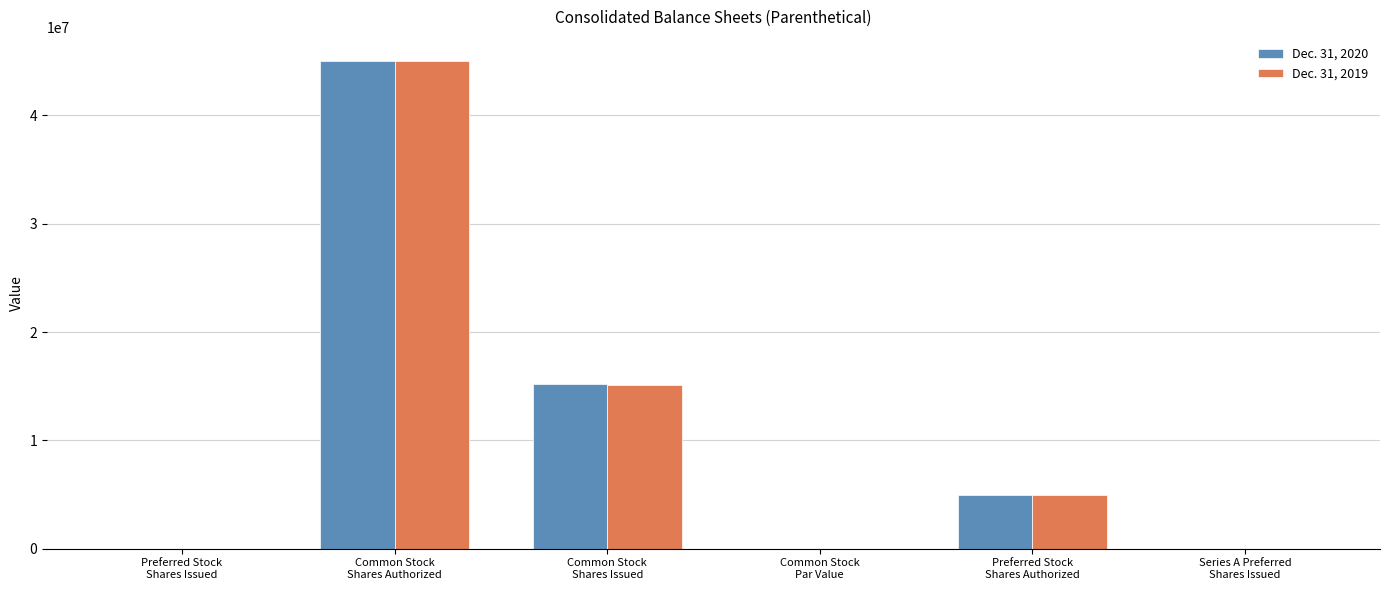

What are all the series names shown in the legend?

Dec. 31, 2020, Dec. 31, 2019